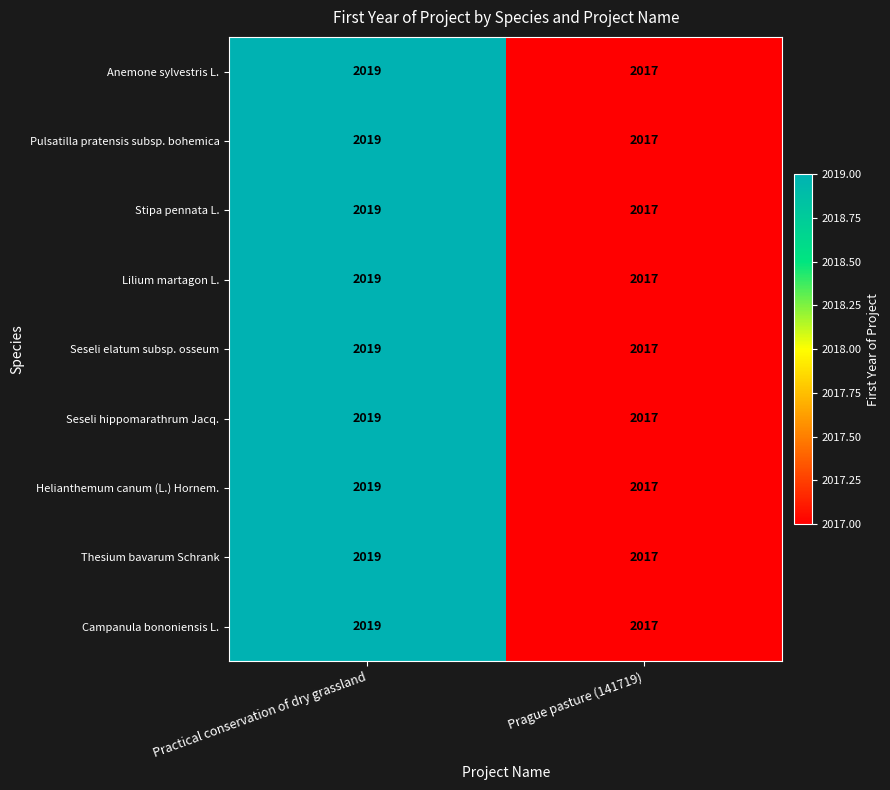

What is the average value of the Stipa pennata L. series?

2018